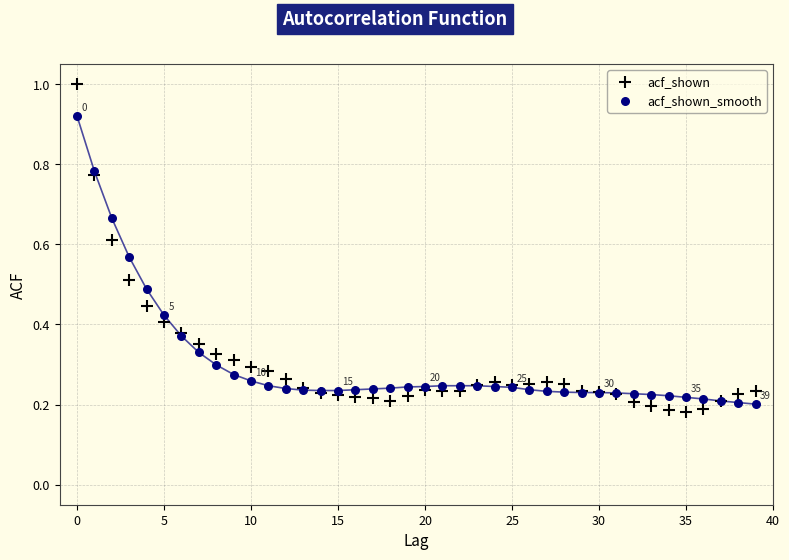

Which series has the largest Y range (max minus min)?

acf_shown